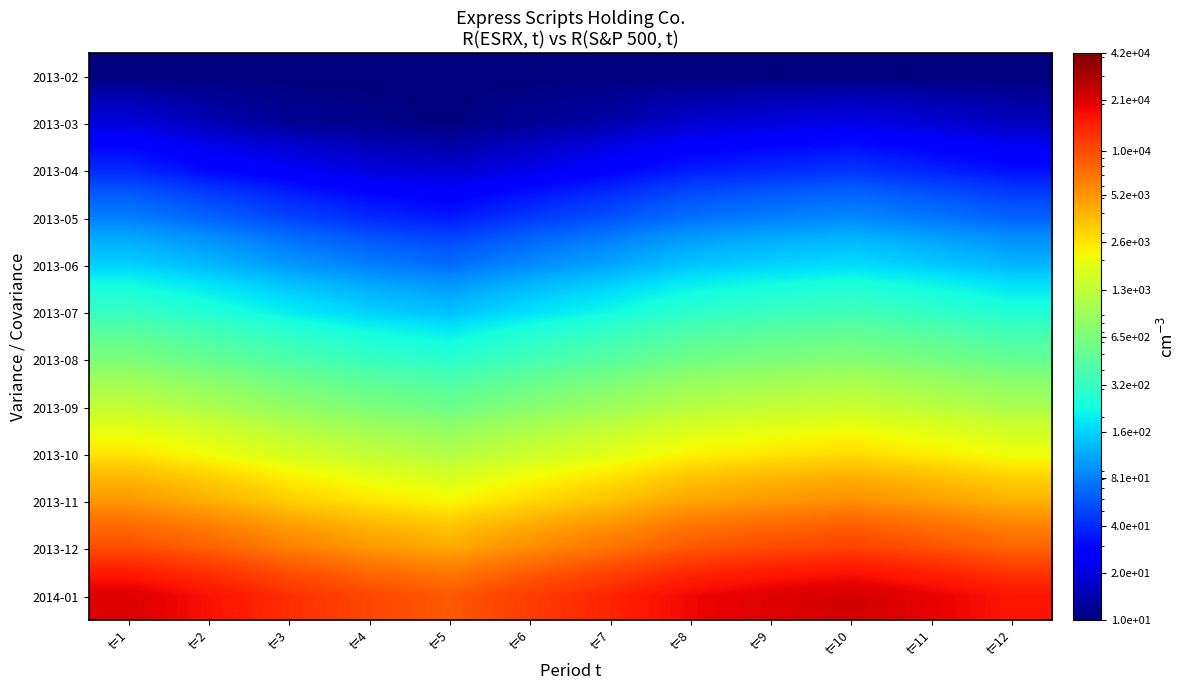

Count the number of categories in the chart.

12